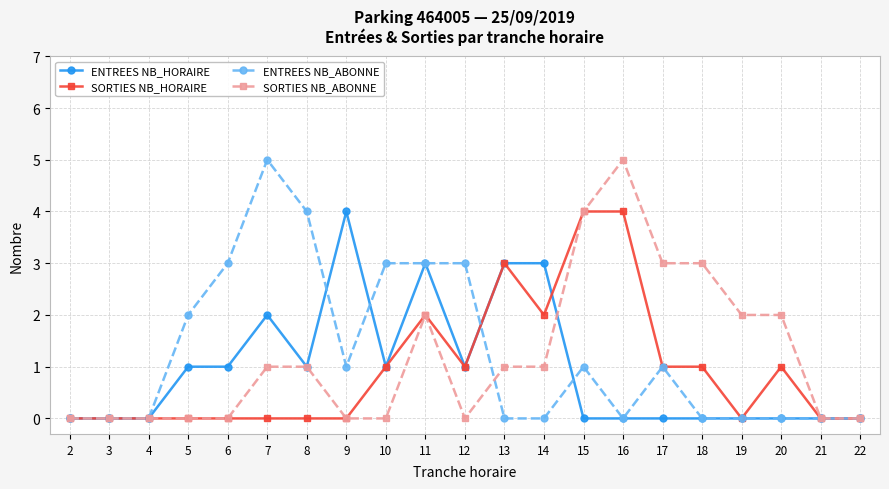

How many SORTIES NB_ABONNE values are between 0 and 2?

17